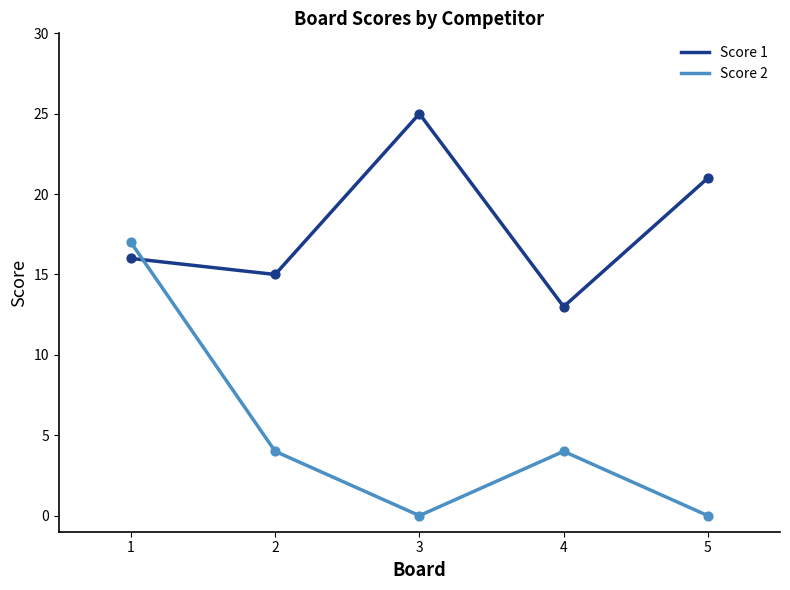

At which category is the sum across all series the highest?

1